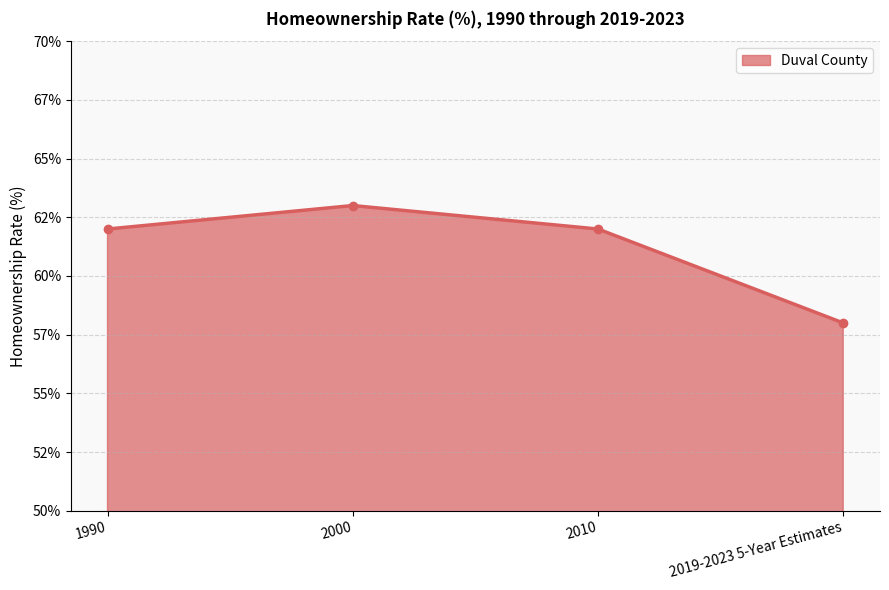

Does the chart have visible grid lines?

Yes